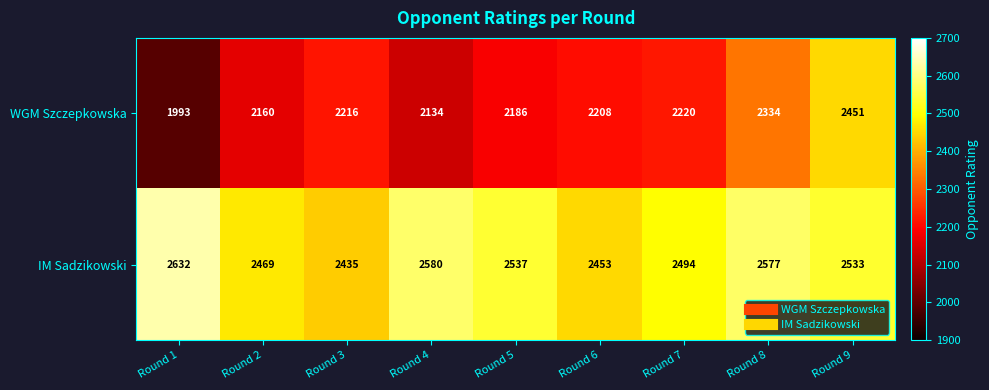

Reading left to right, list all the values displayed in this chart.

WGM Szczepkowska: Round 1=1993	Round 2=2160	Round 3=2216	Round 4=2134	Round 5=2186	Round 6=2208	Round 7=2220	Round 8=2334	Round 9=2451
IM Sadzikowski: Round 1=2632	Round 2=2469	Round 3=2435	Round 4=2580	Round 5=2537	Round 6=2453	Round 7=2494	Round 8=2577	Round 9=2533